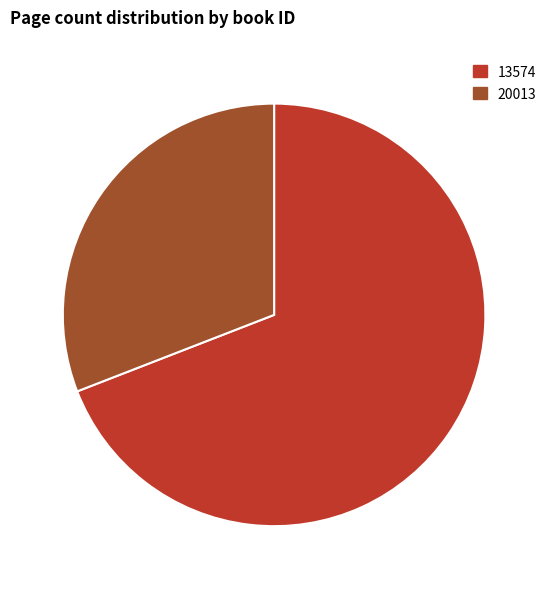

What is the largest slice in the pie chart?

13574